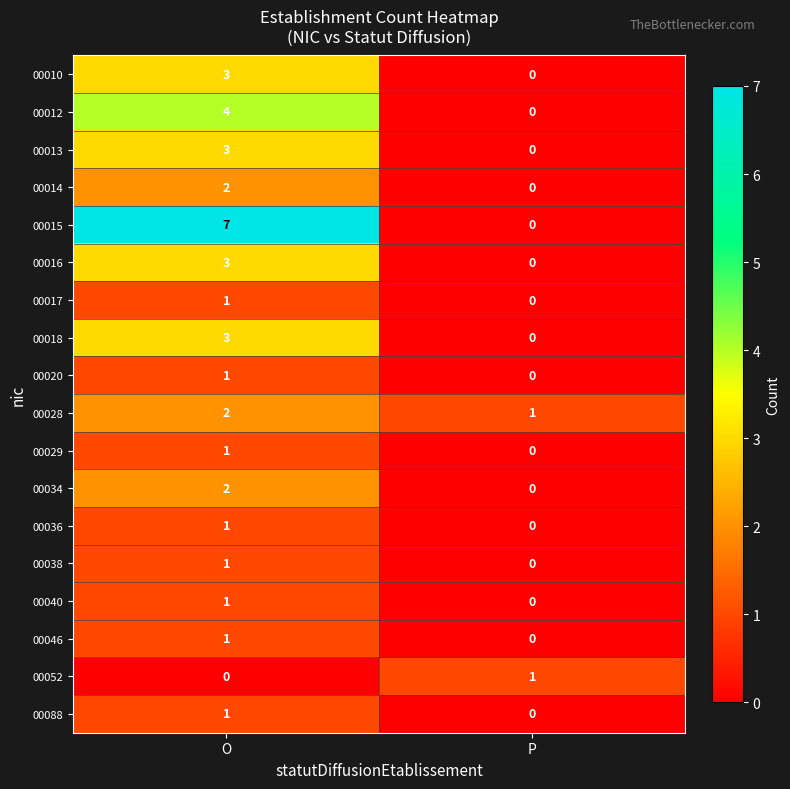

Which series changed the most between O and P?

00015